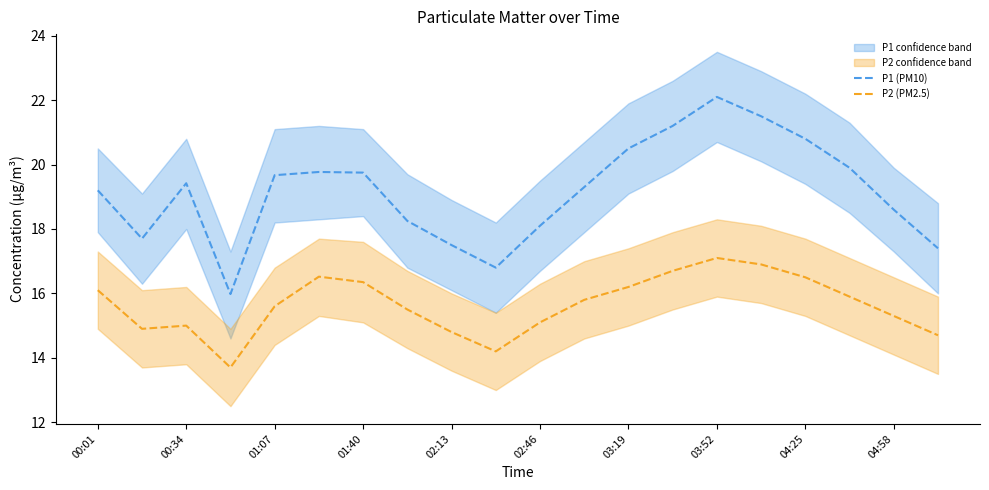

How many lines are shown in the chart?

2